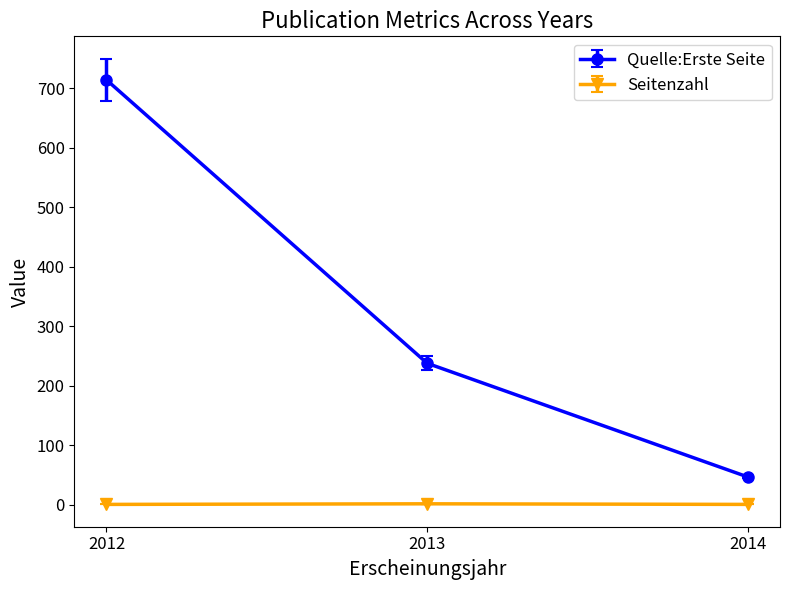

What is the difference between the maximum and minimum values in the Seitenzahl series?

1